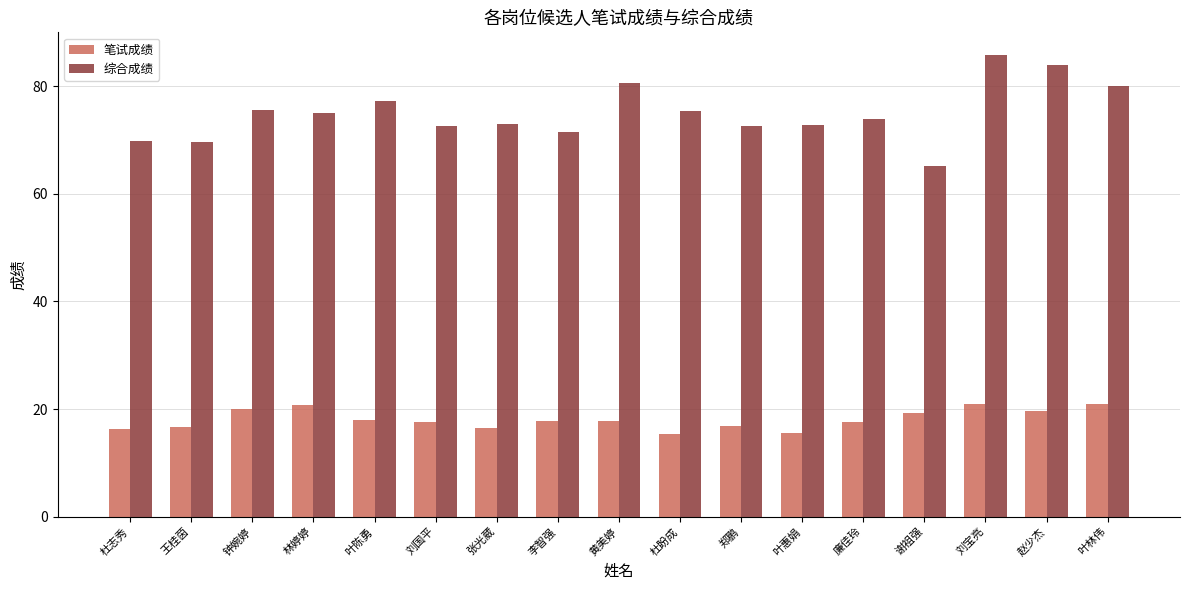

Which category has the lowest value in the 综合成绩 series?

谢祖强